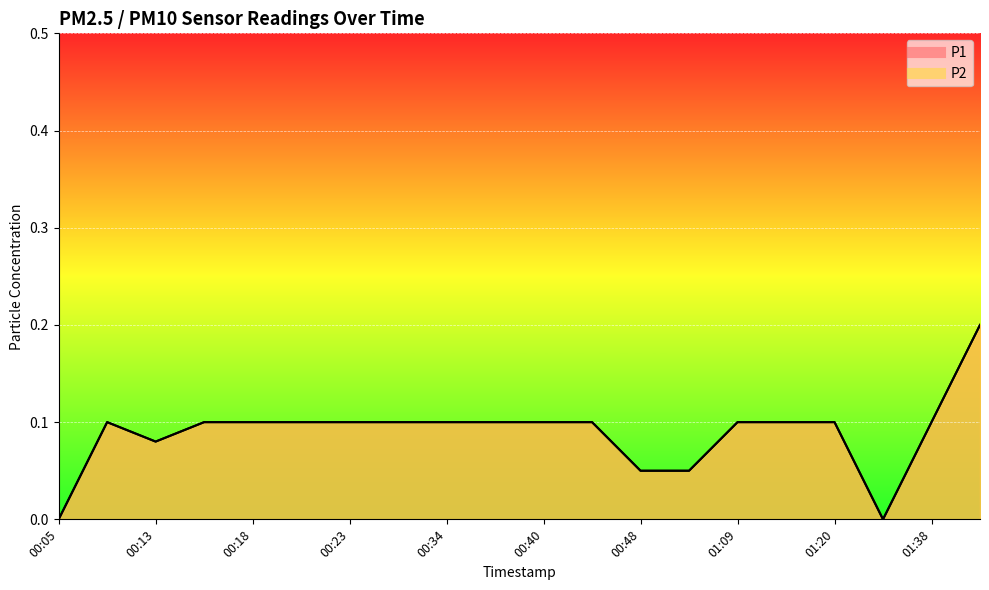

How many P2 values are between 0 and 1?

20